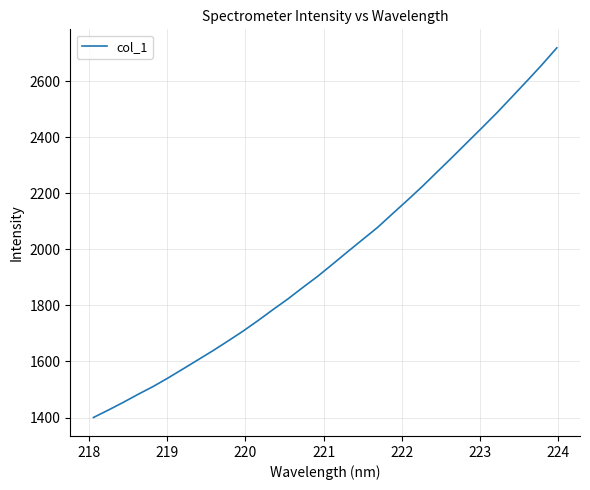

What is the difference between the maximum and minimum values?

1318.1